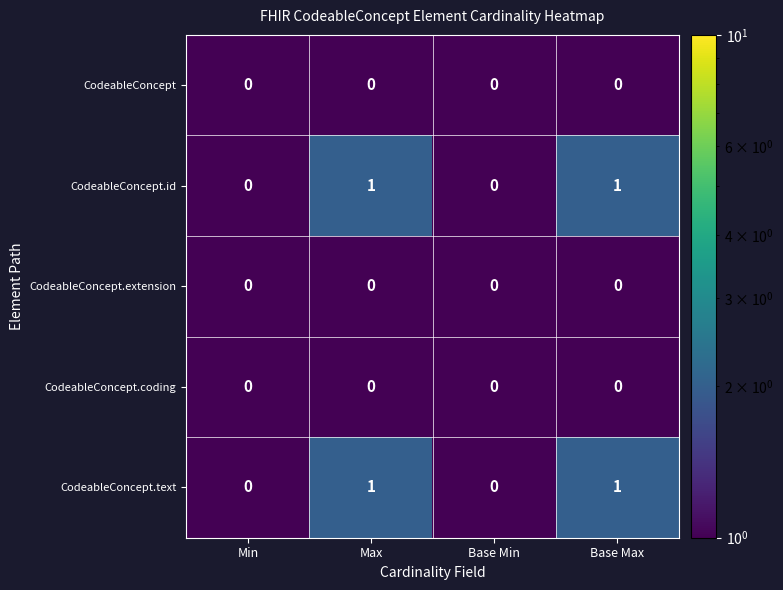

Reading left to right, what are all the values shown in this chart?

CodeableConcept: 0	0	0	0
CodeableConcept.id: 0	1	0	1
CodeableConcept.extension: 0	0	0	0
CodeableConcept.coding: 0	0	0	0
CodeableConcept.text: 0	1	0	1